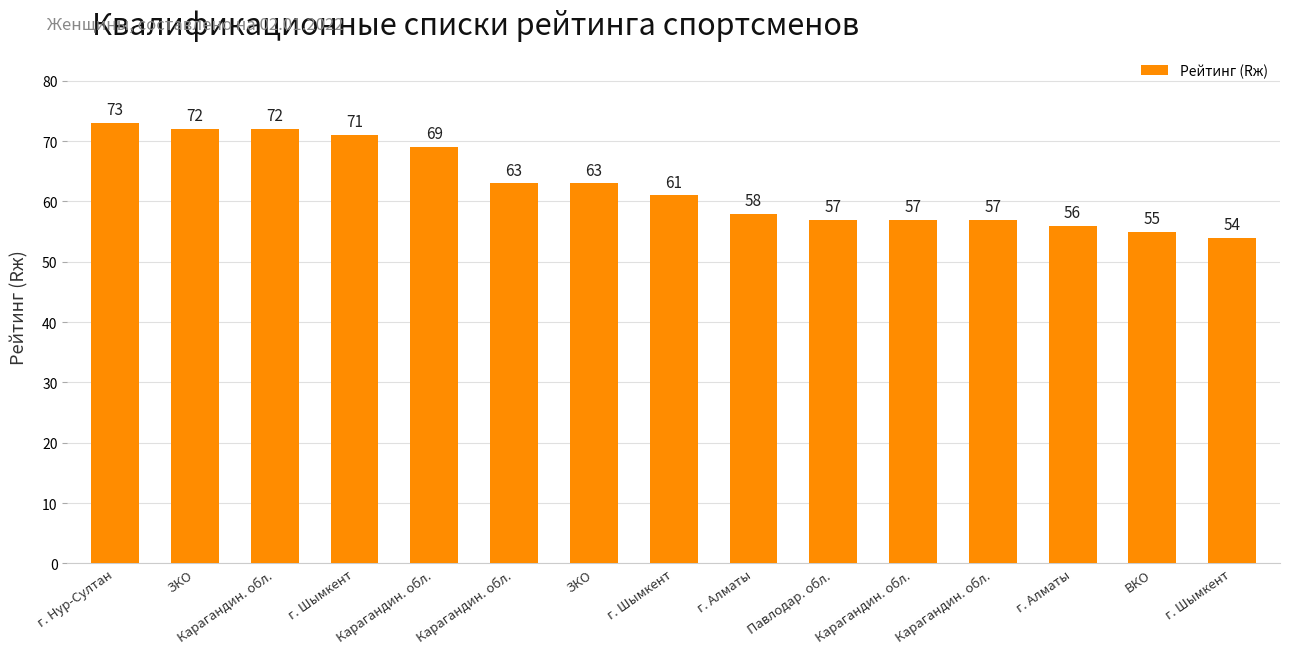

How many bars are there in total?

15